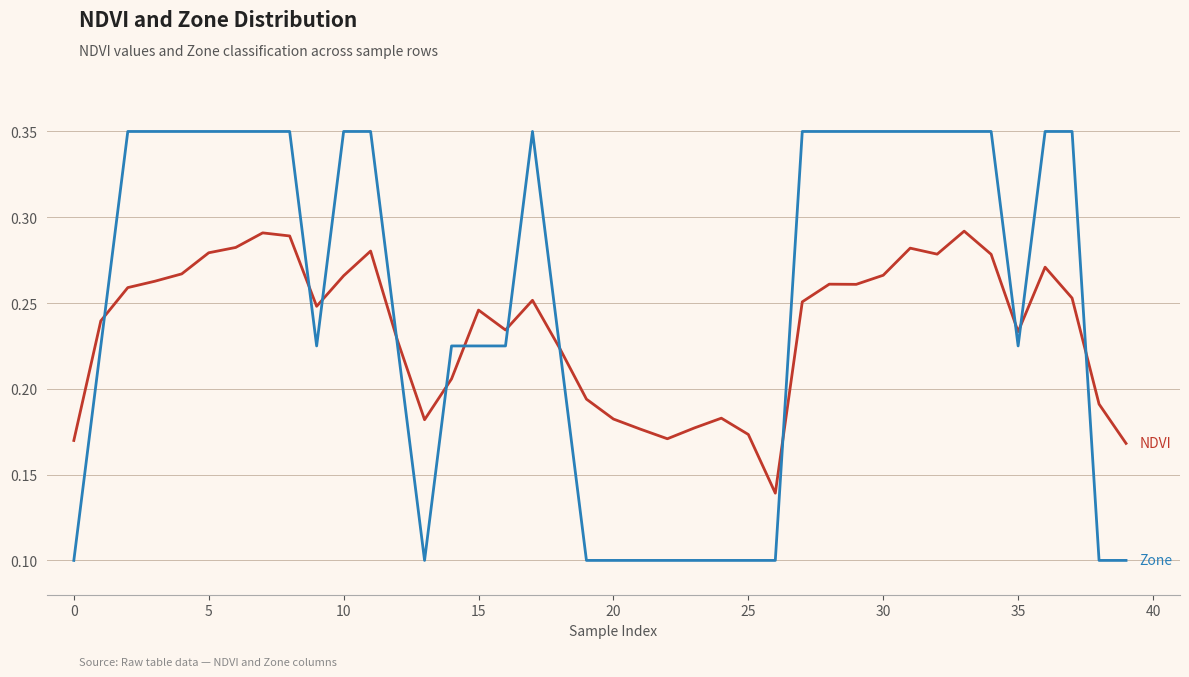

Is this an area chart (filled region under the line)?

No